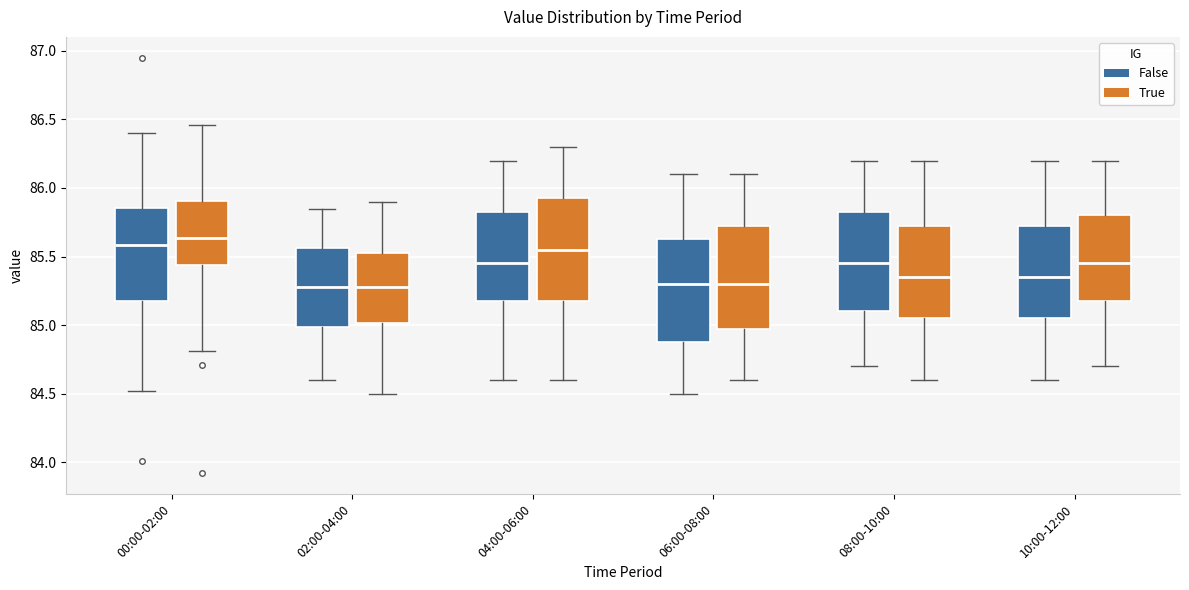

Reading left to right, transcribe this box plot: for each box, give where its median line is, the range the box spans, and where its two whiskers end, as read against the y-axis. The values are not printed on the chart, so give them approximately, as read against the axis.

00:00-02:00 (False): median 85.60, box 85.20 to 85.85, whiskers 84.50 to 86.40
00:00-02:00 (True): median 85.65, box 85.45 to 85.90, whiskers 84.80 to 86.45
02:00-04:00 (False): median 85.30, box 85.00 to 85.55, whiskers 84.60 to 85.85
02:00-04:00 (True): median 85.30, box 85.00 to 85.55, whiskers 84.50 to 85.90
04:00-06:00 (False): median 85.45, box 85.20 to 85.85, whiskers 84.60 to 86.20
04:00-06:00 (True): median 85.55, box 85.20 to 85.95, whiskers 84.60 to 86.30
06:00-08:00 (False): median 85.30, box 84.90 to 85.65, whiskers 84.50 to 86.10
06:00-08:00 (True): median 85.30, box 85.00 to 85.75, whiskers 84.60 to 86.10
08:00-10:00 (False): median 85.45, box 85.10 to 85.85, whiskers 84.70 to 86.20
08:00-10:00 (True): median 85.35, box 85.05 to 85.75, whiskers 84.60 to 86.20
10:00-12:00 (False): median 85.35, box 85.05 to 85.75, whiskers 84.60 to 86.20
10:00-12:00 (True): median 85.45, box 85.20 to 85.80, whiskers 84.70 to 86.20